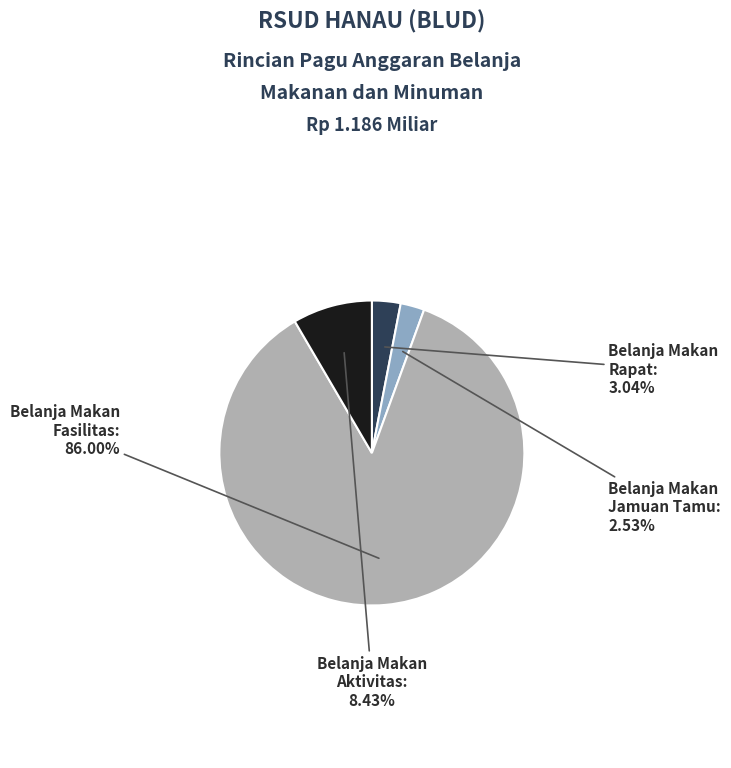

Is there a majority slice in this chart?

Yes